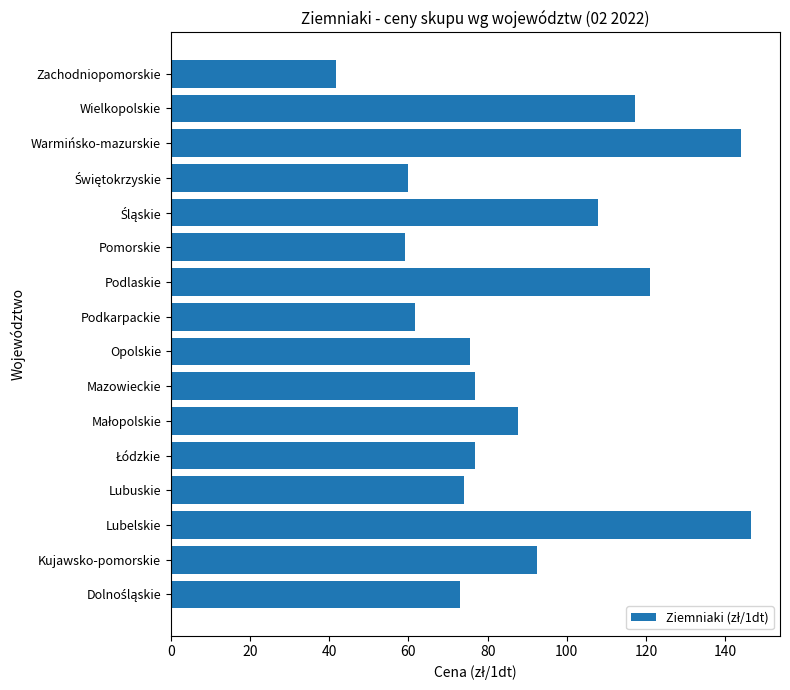

How many bars are there in total?

16